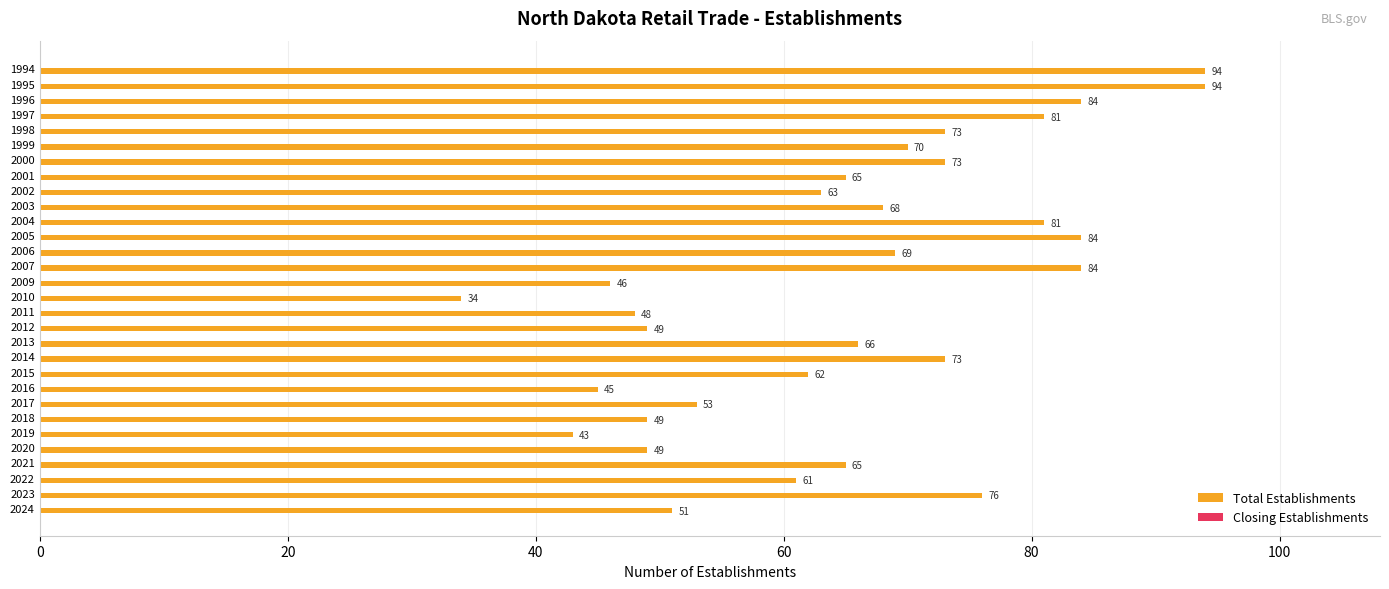

What is the difference between the second highest and minimum values?

60